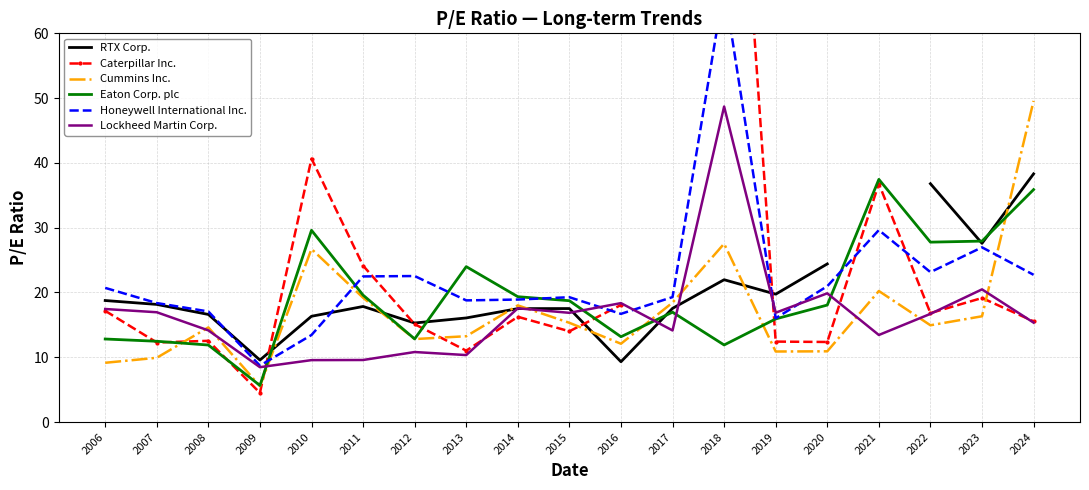

The value of RTX Corp. at 2017 is 17.6. True or false?

True